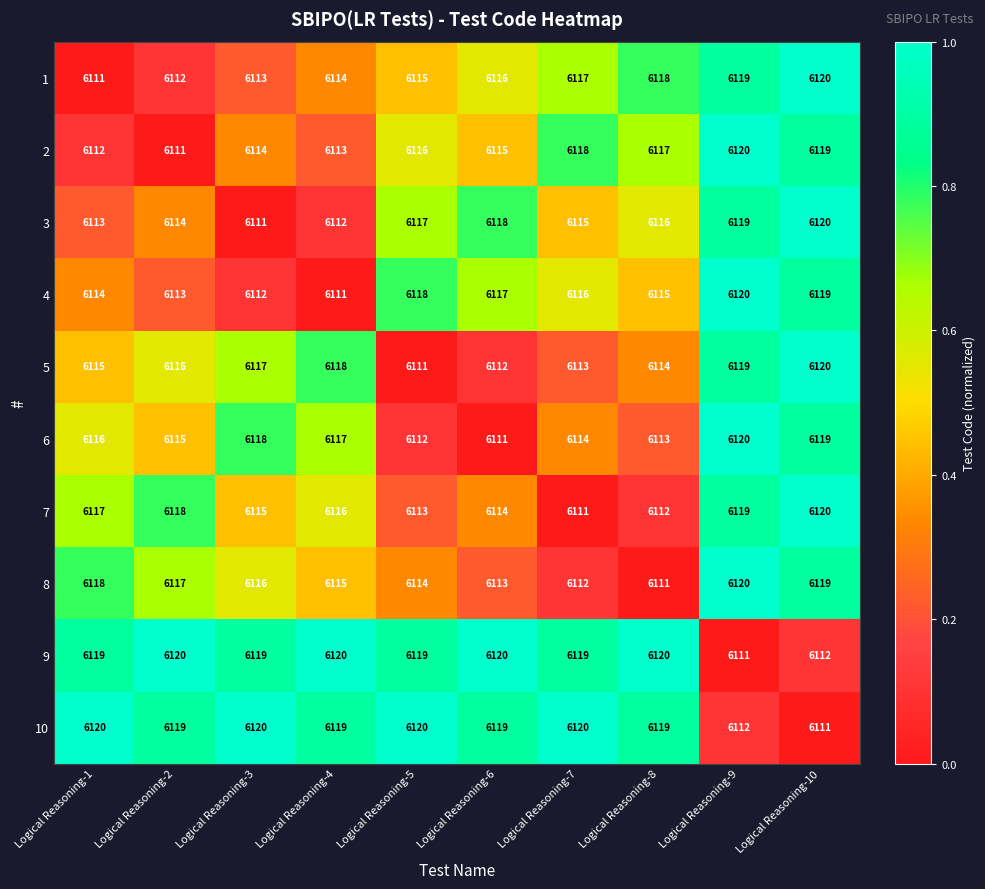

What is the total value across all series at Logical Reasoning-8?

61155